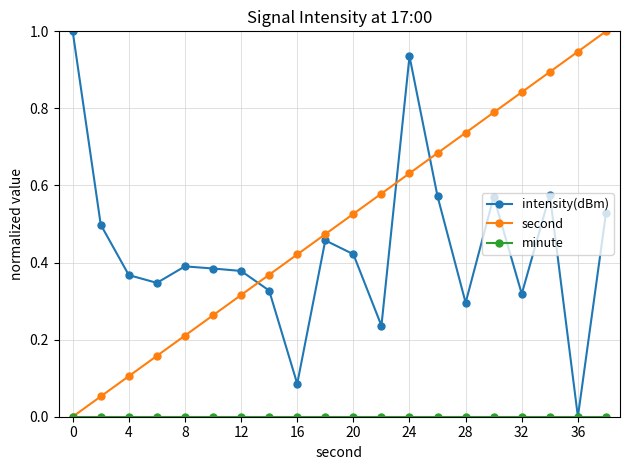

True or false: second has more than 0 interior local peaks.

False